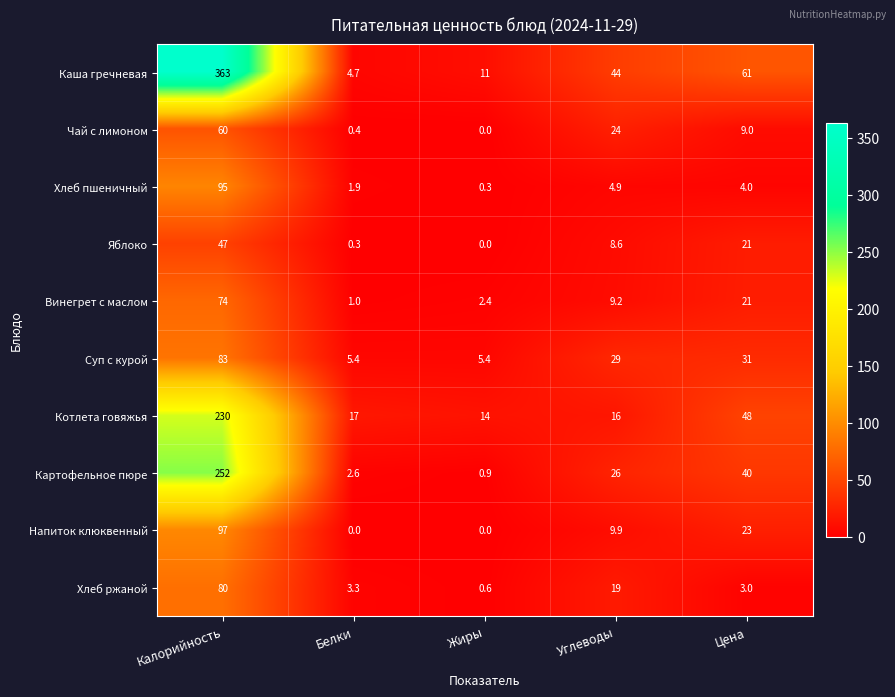

Rank the series at Углеводы from lowest to highest value.

Хлеб пшеничный, Яблоко, Винегрет с маслом, Напиток клюквенный, Котлета говяжья, Хлеб ржаной, Чай с лимоном, Картофельное пюре, Суп с курой, Каша гречневая